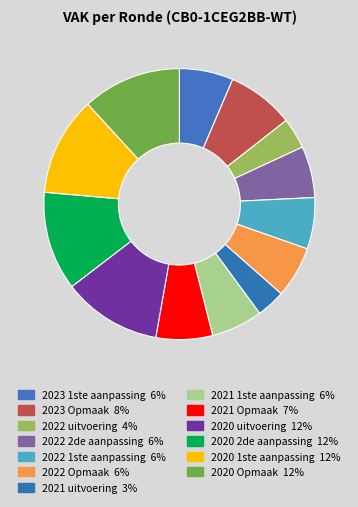

What percentage is the 2022 Opmaak slice, to the nearest percent?

6%